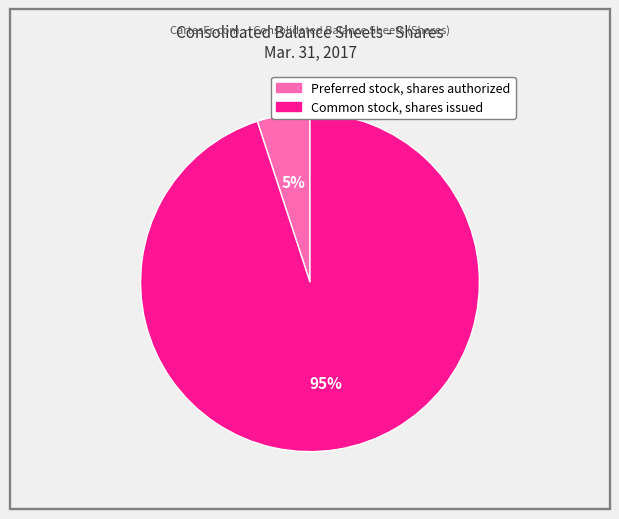

True or false: Common stock, shares issued accounts for 99% of the total.

False